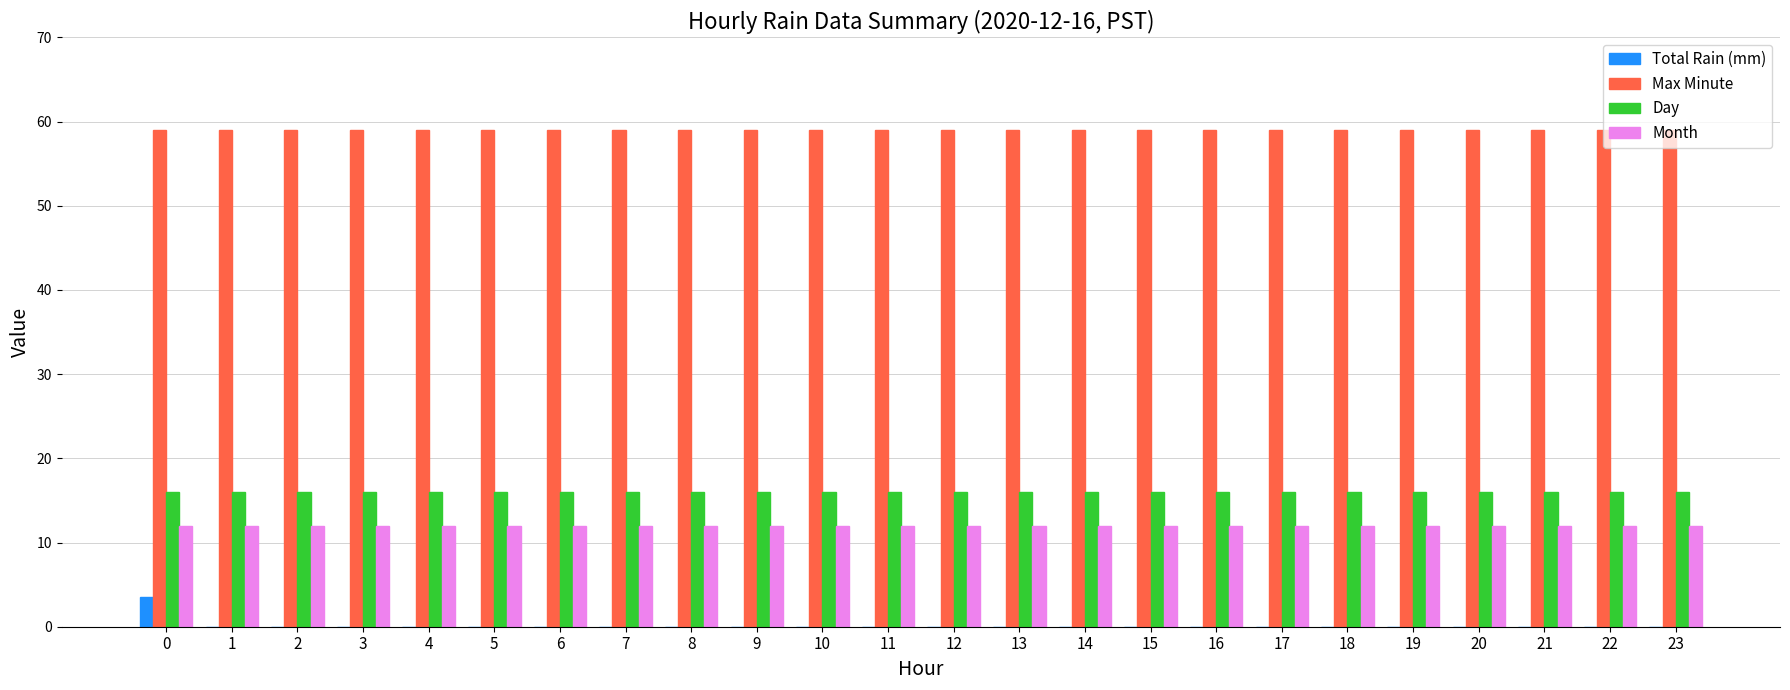

Which series has the largest total across all categories?

Max Minute